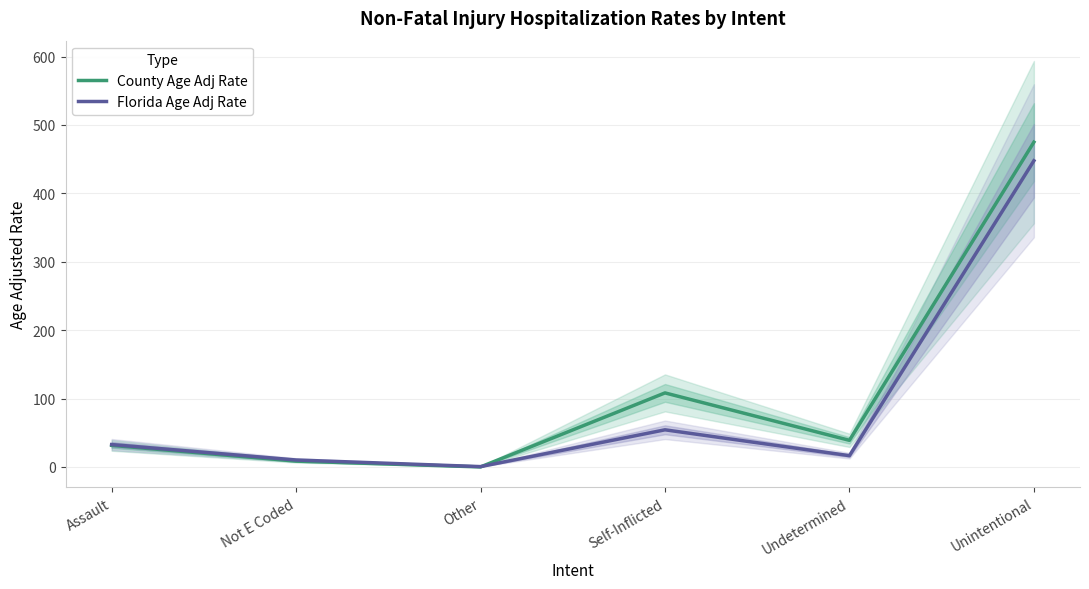

The Florida Age Adj Rate series shows 0.5 at Other. True or false?

True